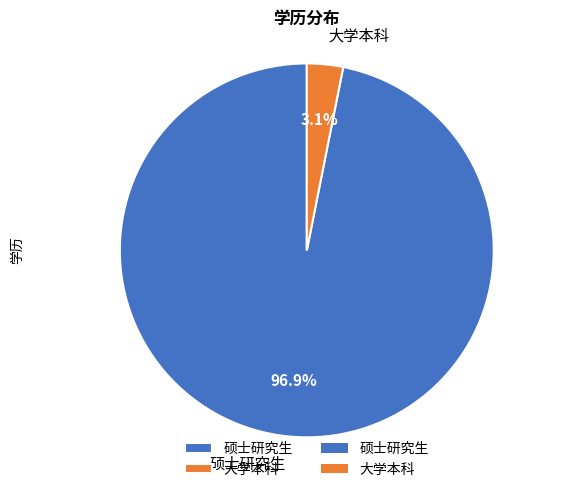

What percentage is the 硕士研究生 slice, to the nearest percent?

97%